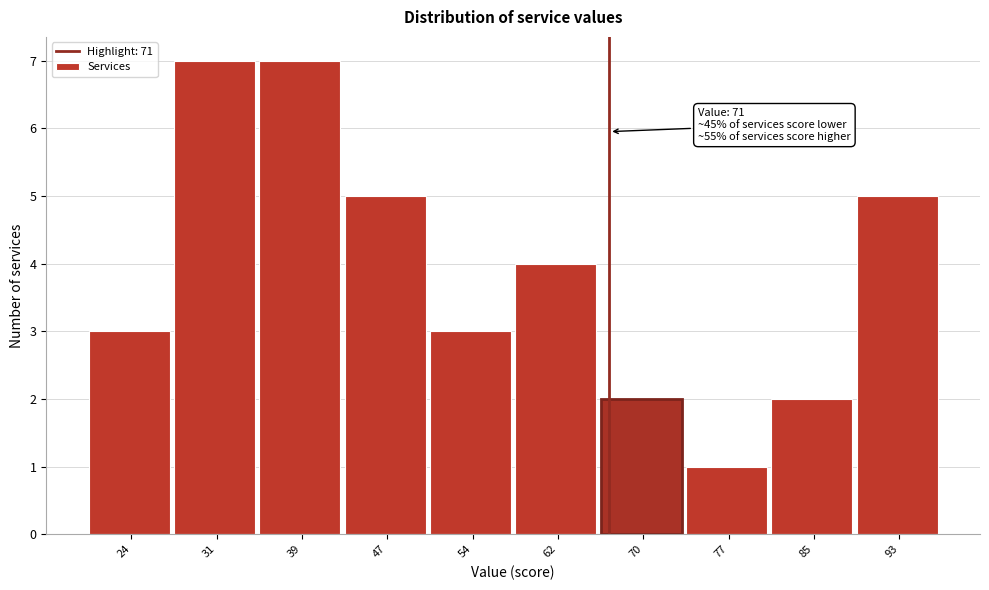

Reading left to right, what are all the values shown in this chart?

24=3	31=7	39=7	47=5	54=3	62=4	70=2	77=1	85=2	93=5